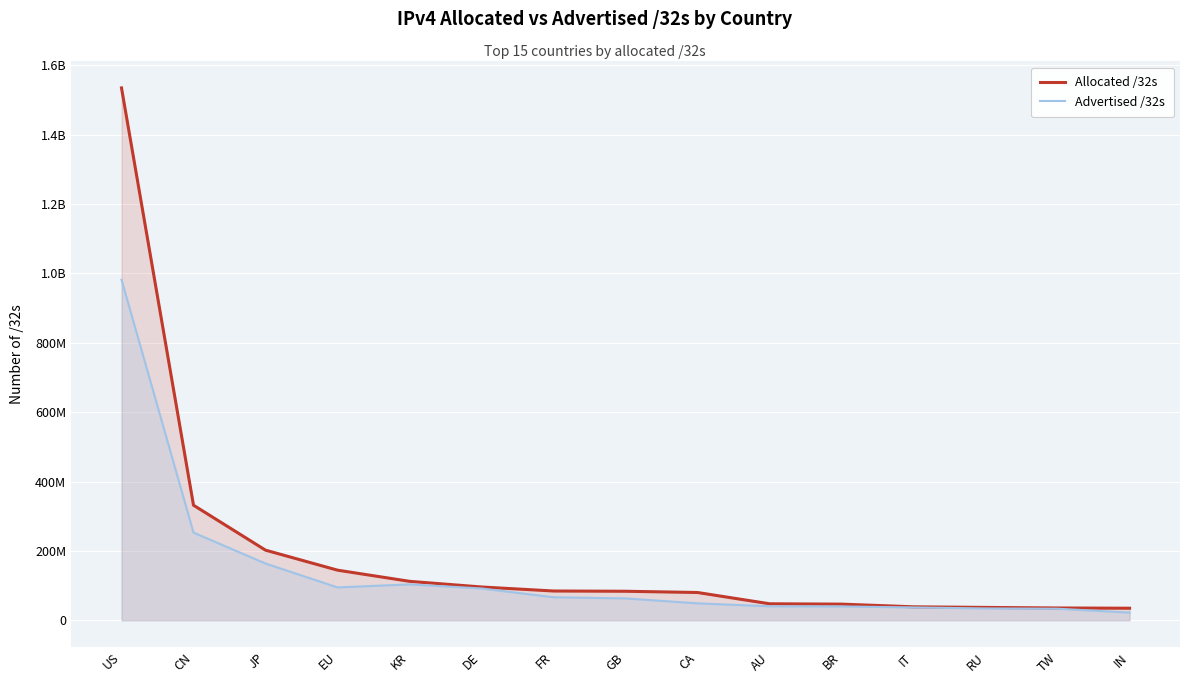

Rank the series at CA from highest to lowest value.

Allocated /32s, Advertised /32s